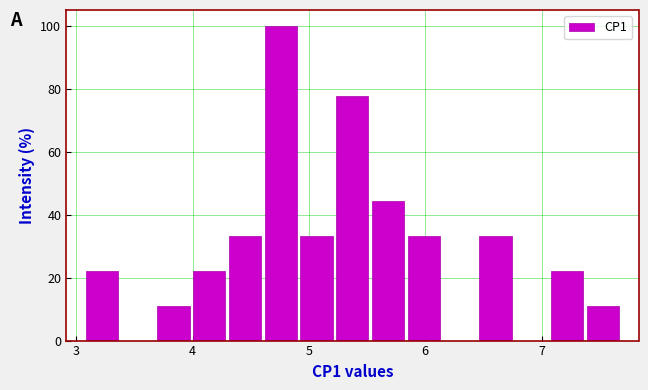

Read against the x-axis, roughly where is the centre of the tallest bar?

4.8